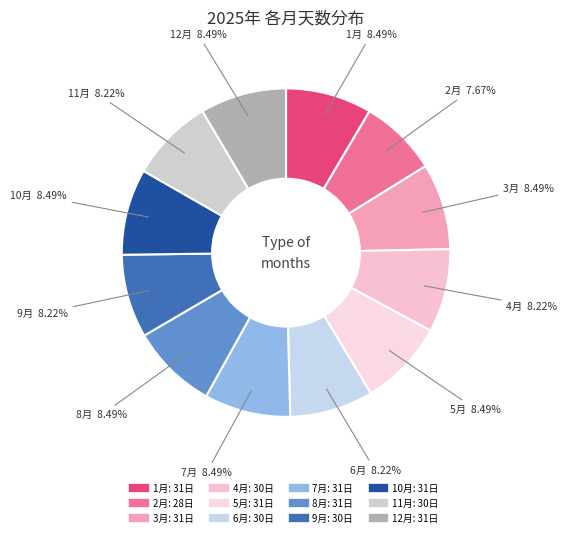

Count the number of slices in the pie.

12